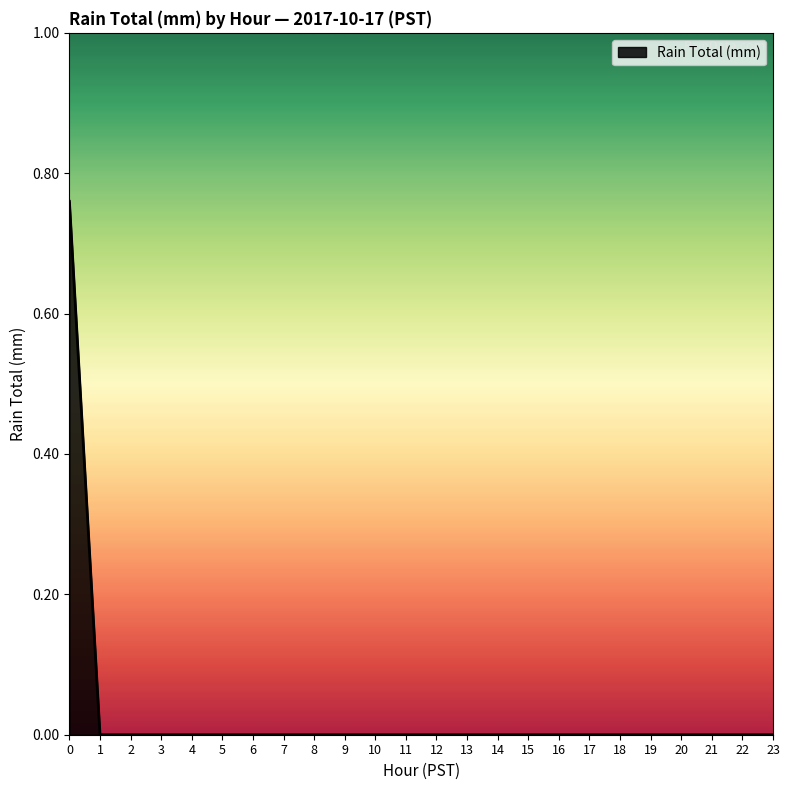

What is the change in value from 0 to 16?

-0.8